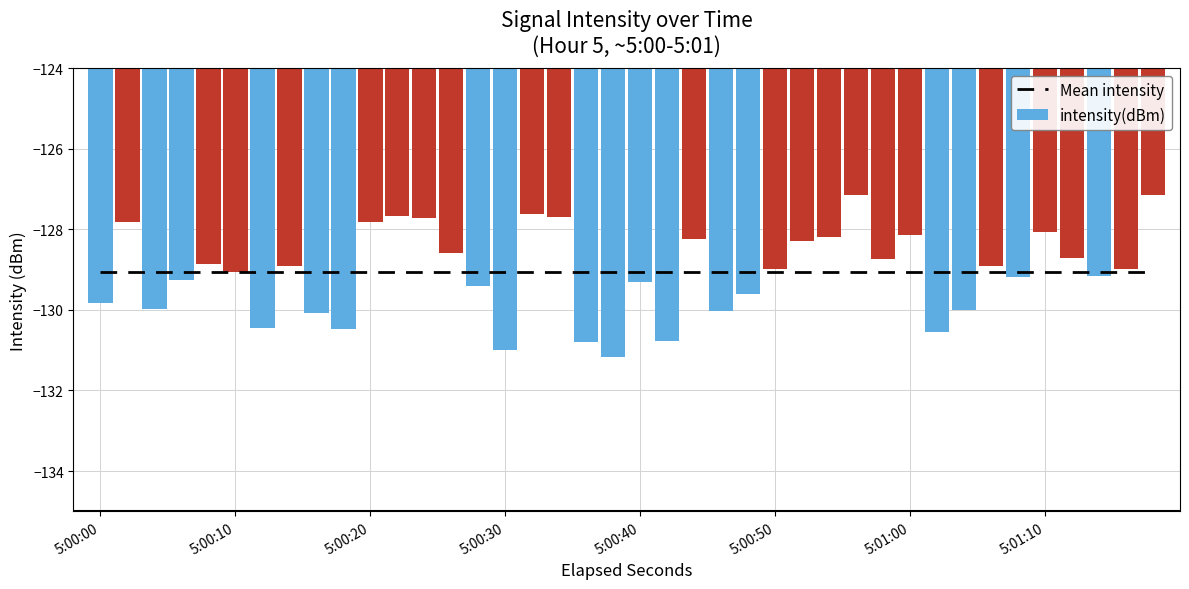

What is the sum of all Mean intensity values?

-5162.4